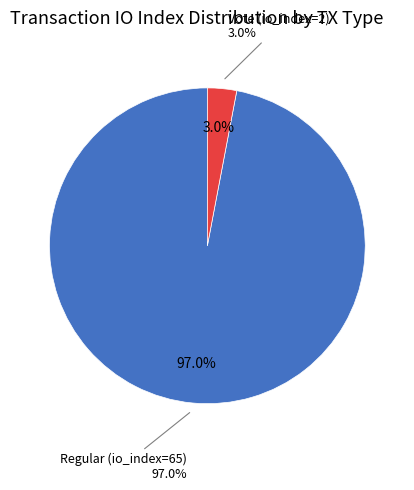

Between Vote (io_index=2) and Regular (io_index=65), which is larger?

Regular (io_index=65)